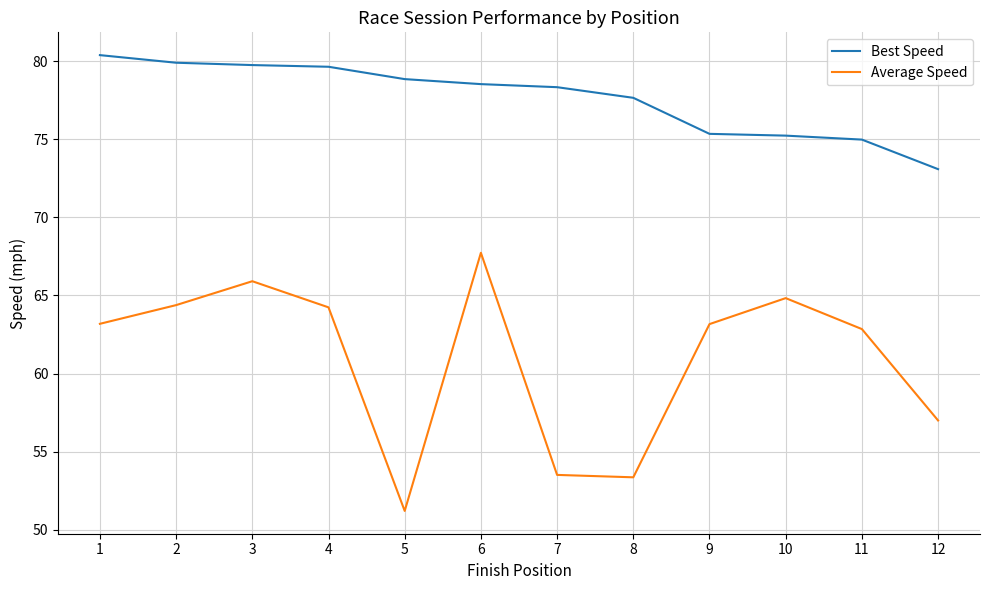

Which series has the largest range (max minus min)?

Average Speed